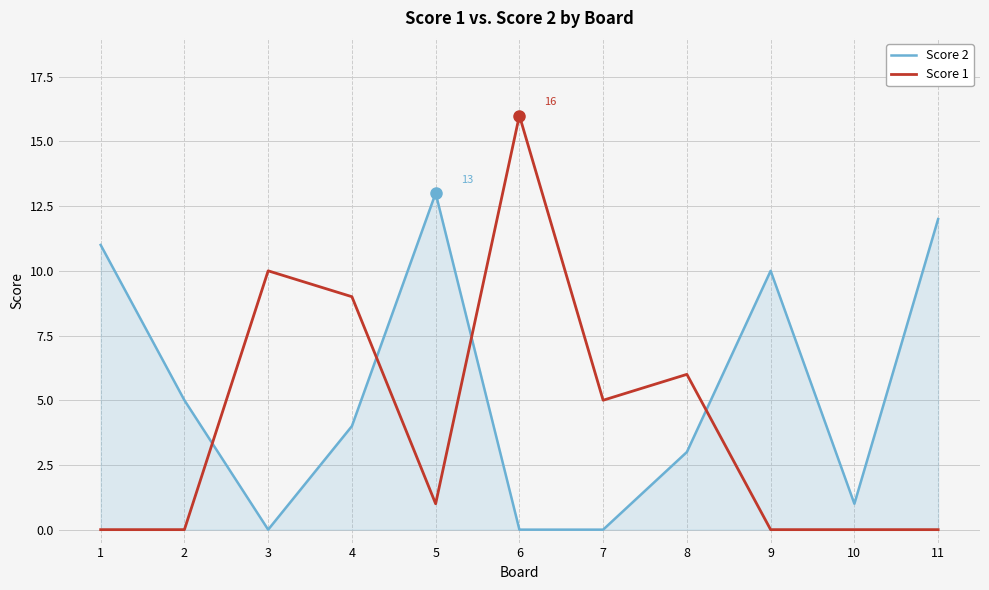

What is the approximate value of Score 2 at 2?

5